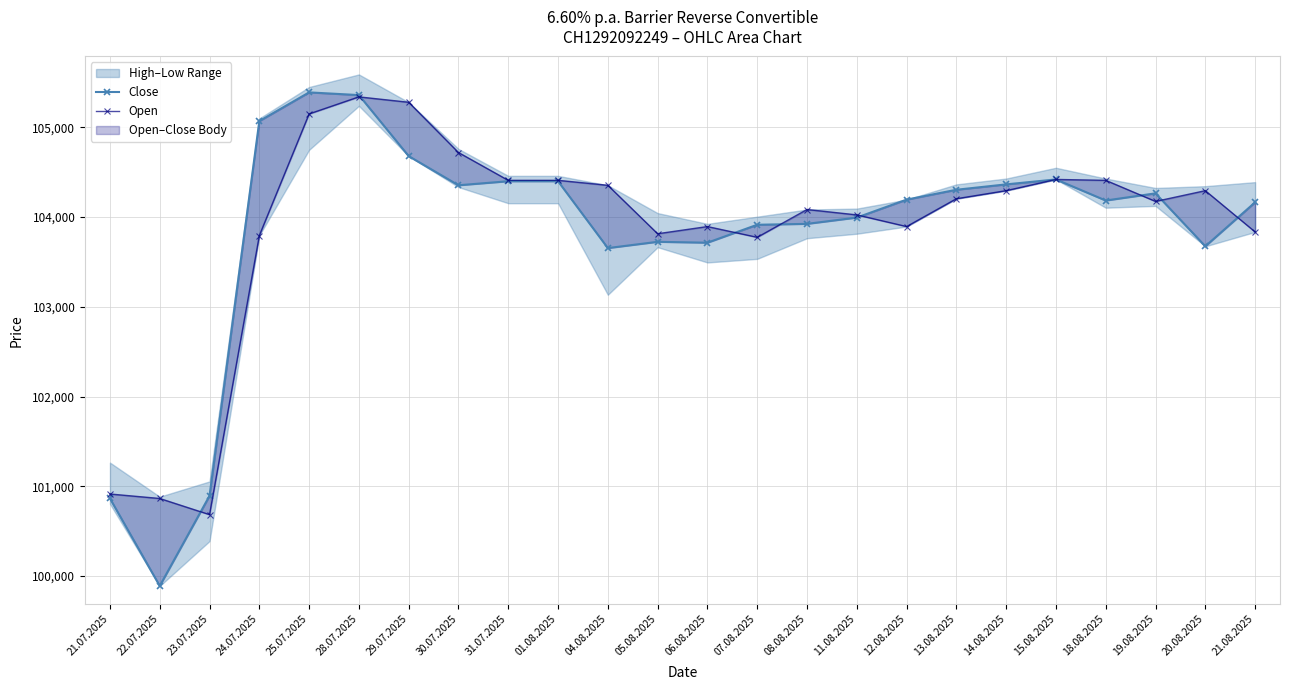

Reading left to right, list all the values displayed in this chart.

Close: 100865	99890	100895	105070	105390	105360	104680	104355	104400	104400	103655	103725	103715	103915	103925	103995	104195	104305	104365	104420	104185	104265	103675	104165
Open: 100915	100865	100685	103795	105150	105340	105280	104720	104410	104410	104355	103815	103895	103775	104085	104025	103895	104205	104295	104420	104410	104175	104295	103835